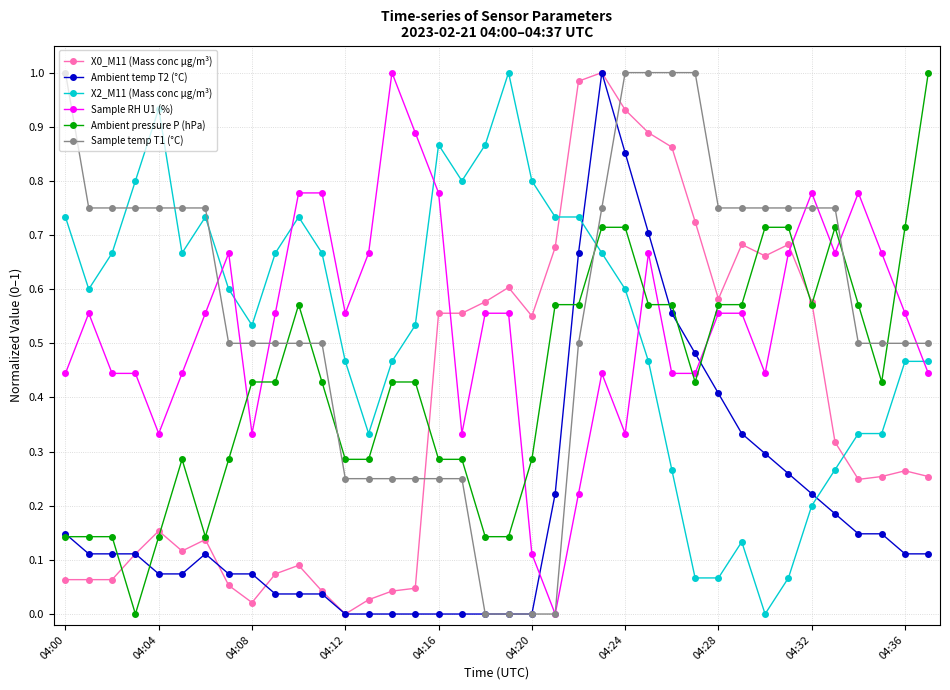

True or false: X0_M11 (Mass conc μg/m³) has more than 1 interior local peaks.

True